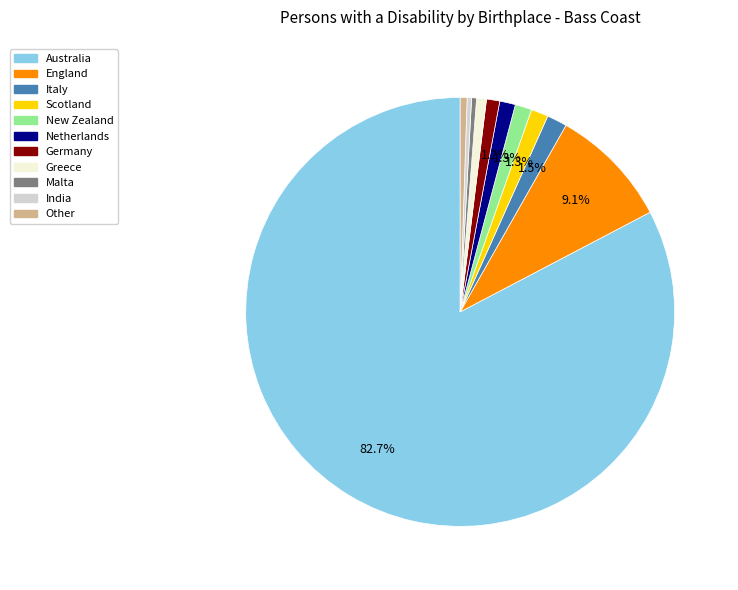

Is there a majority slice in this chart?

Yes